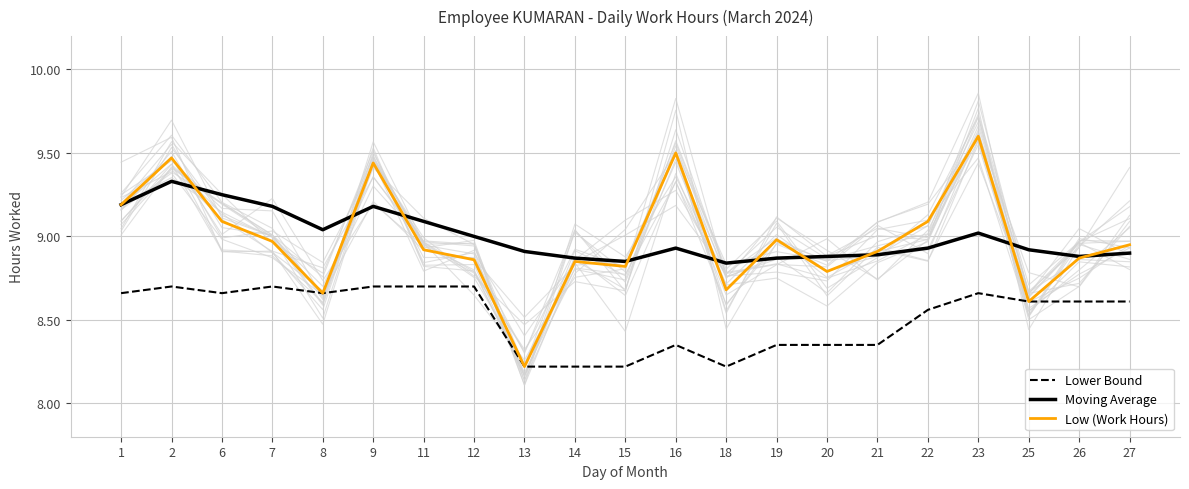

Reading left to right, list all the values displayed in this chart.

Lower Bound: 8.7	8.7	8.7	8.7	8.7	8.7	8.7	8.7	8.2	8.2	8.2	8.3	8.2	8.3	8.3	8.3	8.6	8.7	8.6	8.6	8.6
Moving Average: 9.2	9.3	9.2	9.2	9.0	9.2	9.1	9.0	8.9	8.9	8.8	8.9	8.8	8.9	8.9	8.9	8.9	9.0	8.9	8.9	8.9
Low (Work Hours): 9.2	9.5	9.1	9.0	8.7	9.4	8.9	8.9	8.2	8.8	8.8	9.5	8.7	9.0	8.8	8.9	9.1	9.6	8.6	8.9	8.9